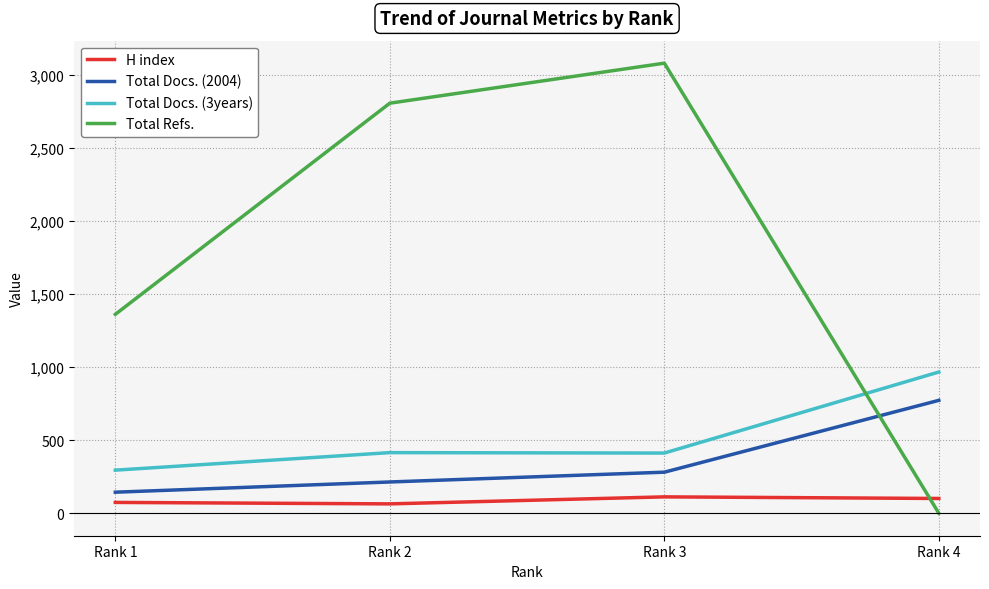

Count the number of categories in the chart.

4